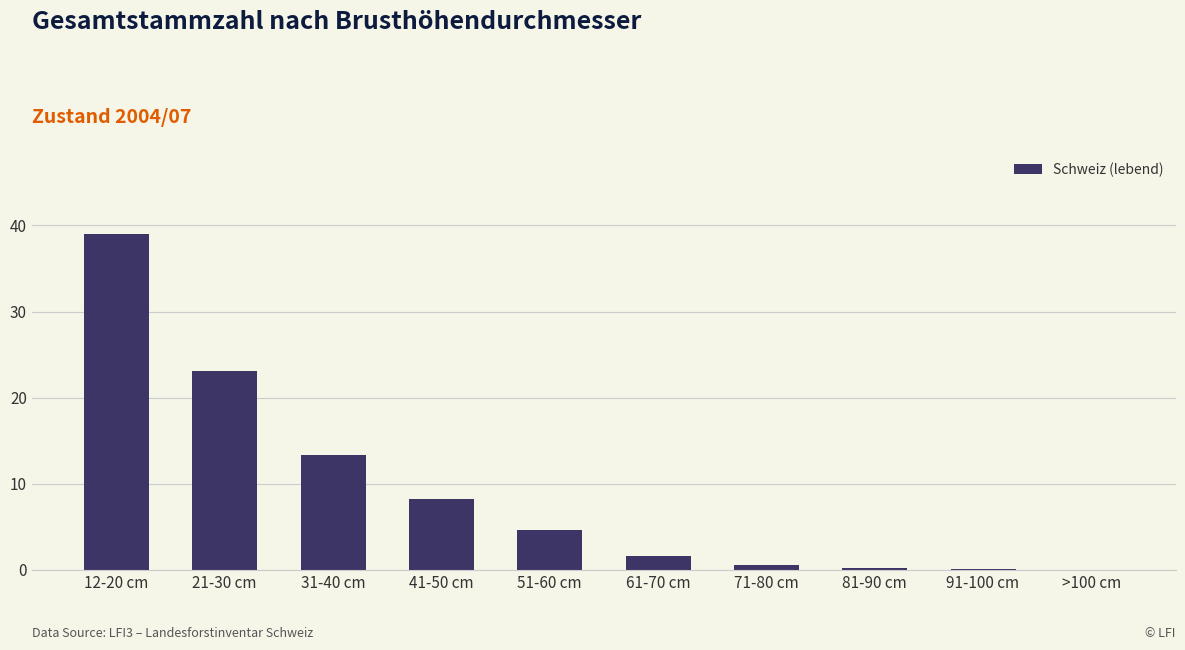

Are the bars grouped side by side (vs. stacked)?

No